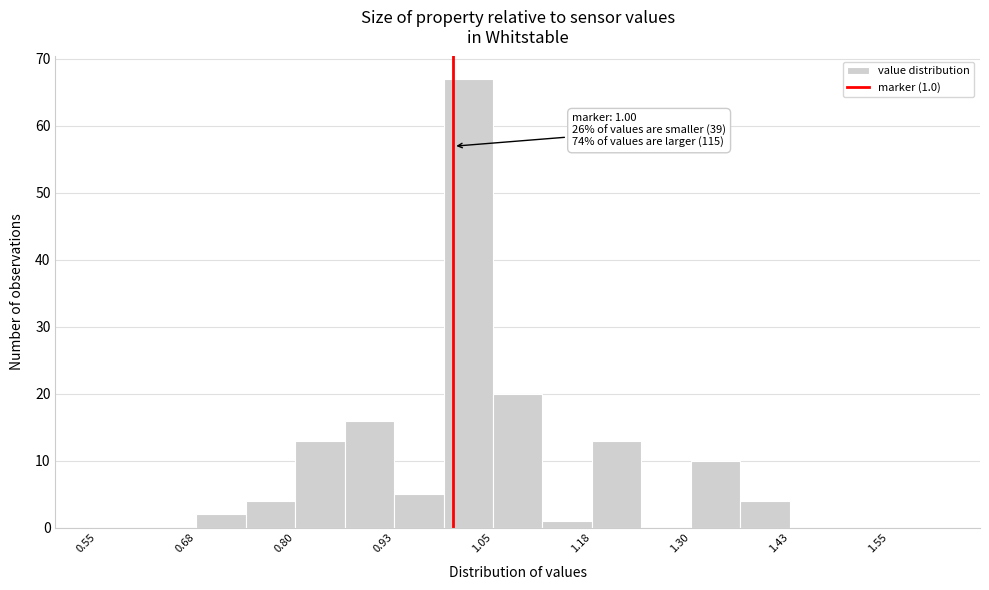

Around what value on the x-axis is the tallest bar? Give the approximate position of its centre, as read against the axis.

1.02